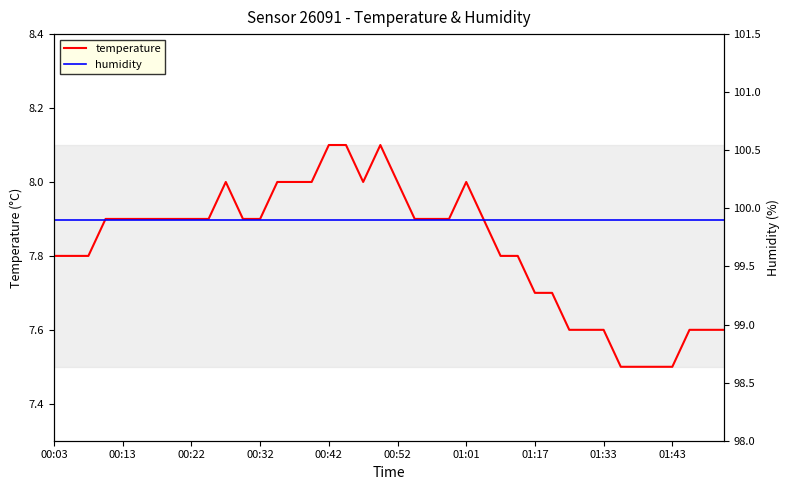

How many interior local peaks does the temperature series have?

3